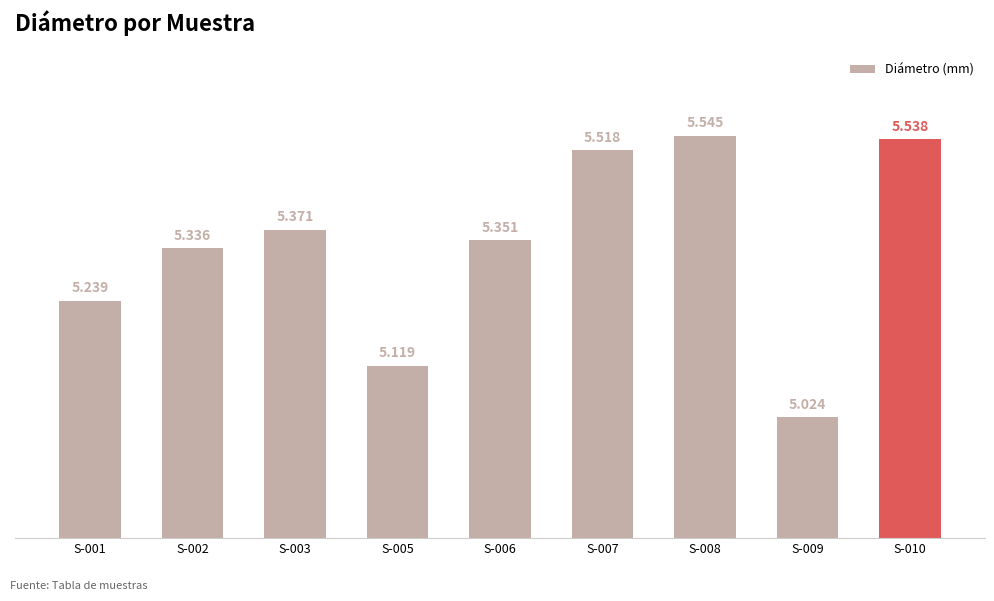

Rank the categories by value from lowest to highest.

S-009, S-005, S-001, S-002, S-006, S-003, S-007, S-010, S-008